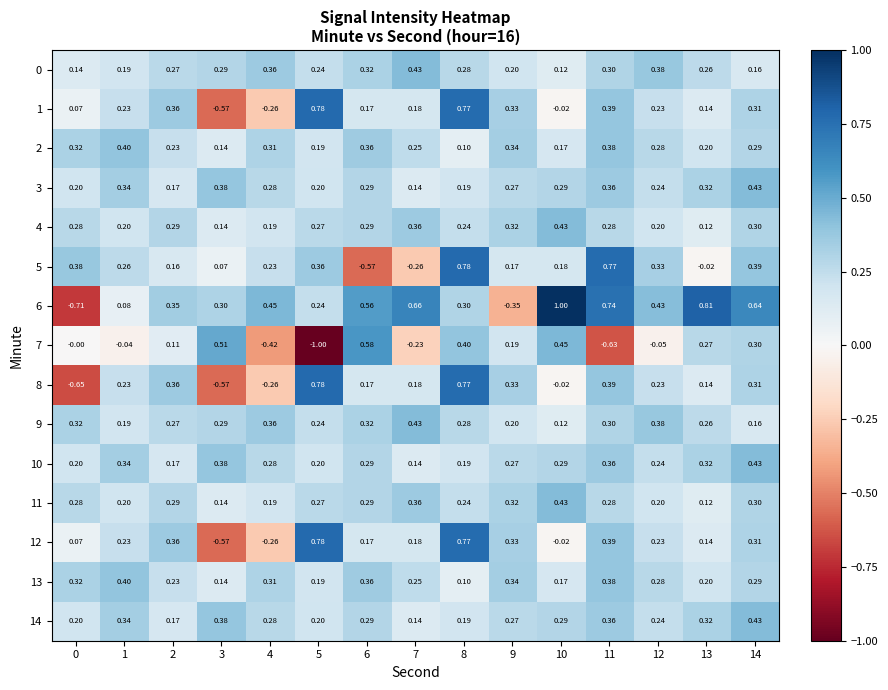

How many categories are shown in the chart?

15